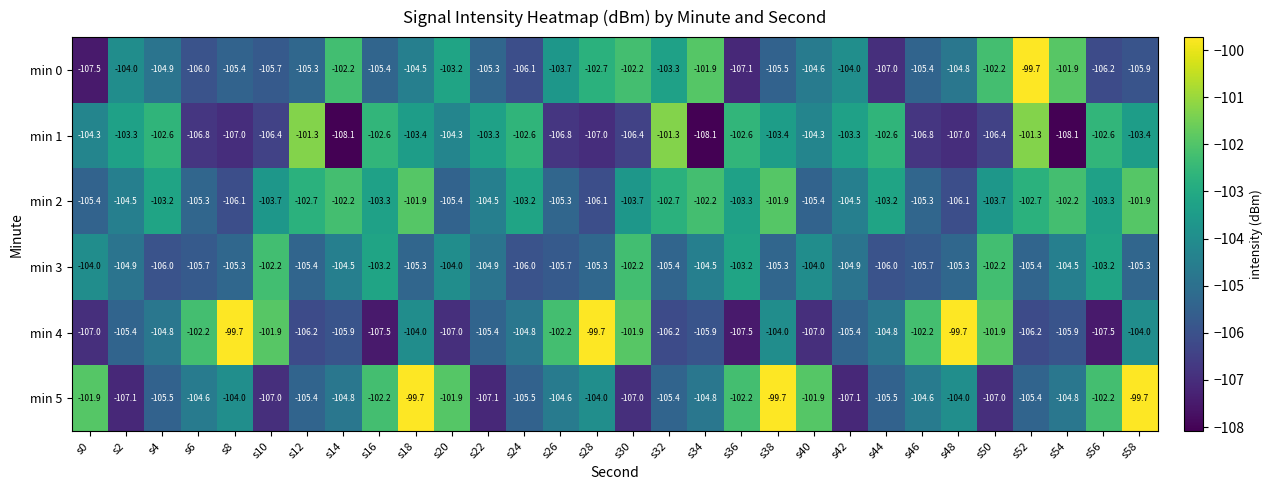

True or false: min 4 has a value of -106.2 at s32.

True